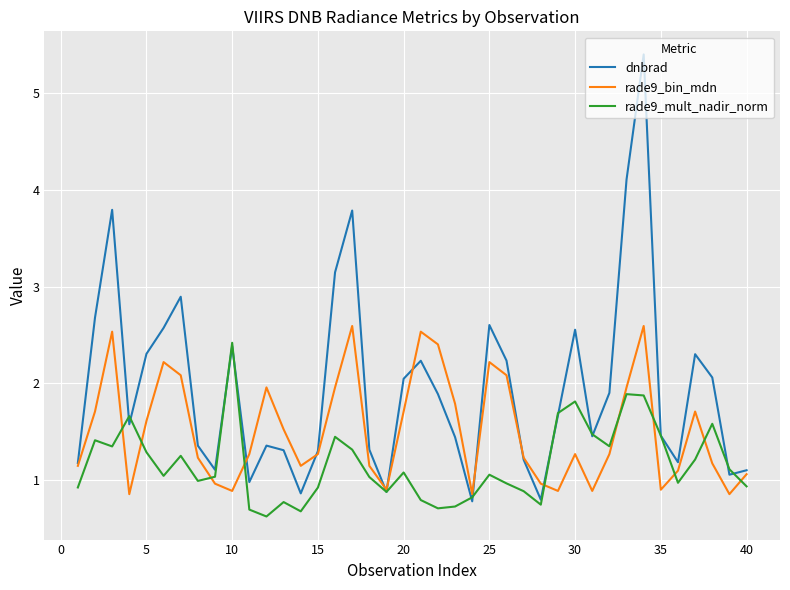

Rank the series by their maximum value, from lowest to highest.

rade9_mult_nadir_norm, rade9_bin_mdn, dnbrad